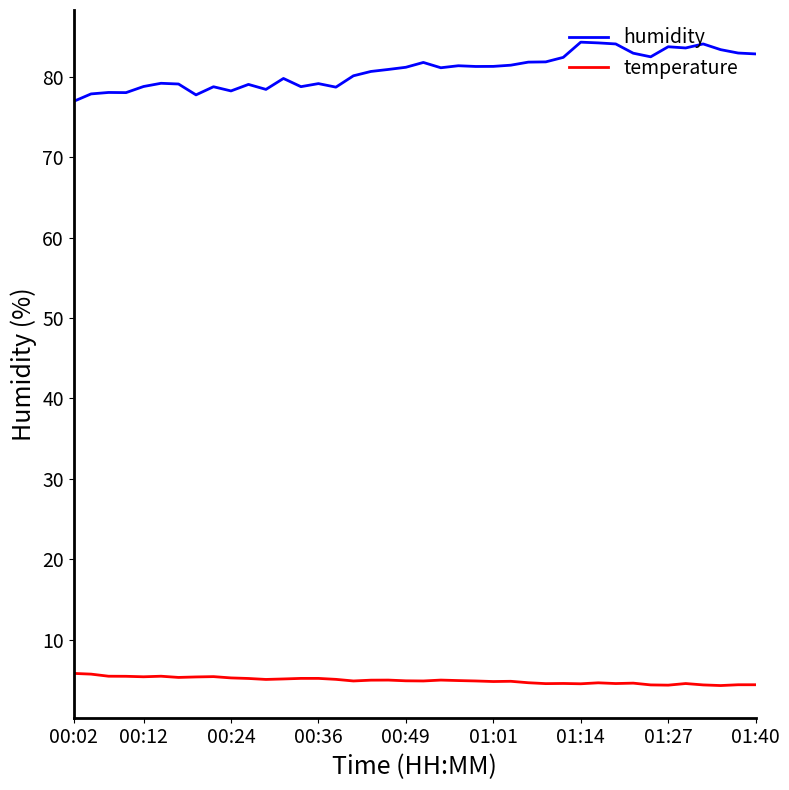

Which series has the largest total across all categories?

humidity